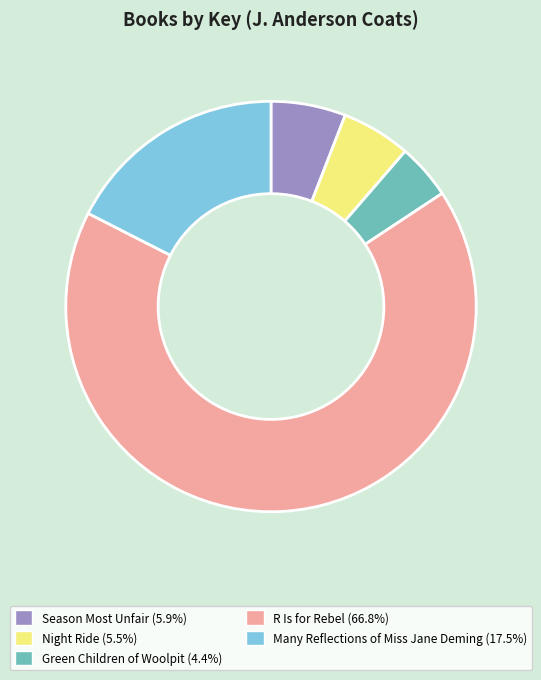

Is R Is for Rebel the majority of the pie?

Yes